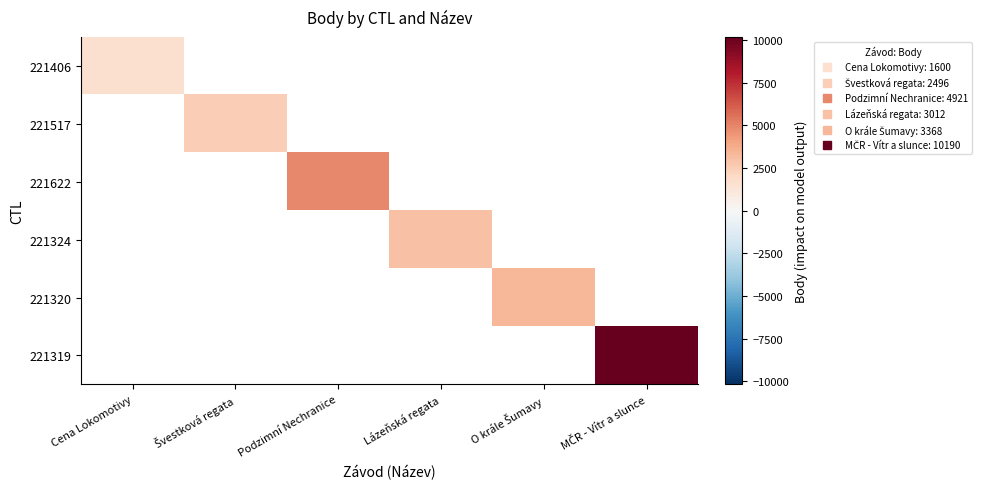

At how many categories does at least one series exceed 2729?

4